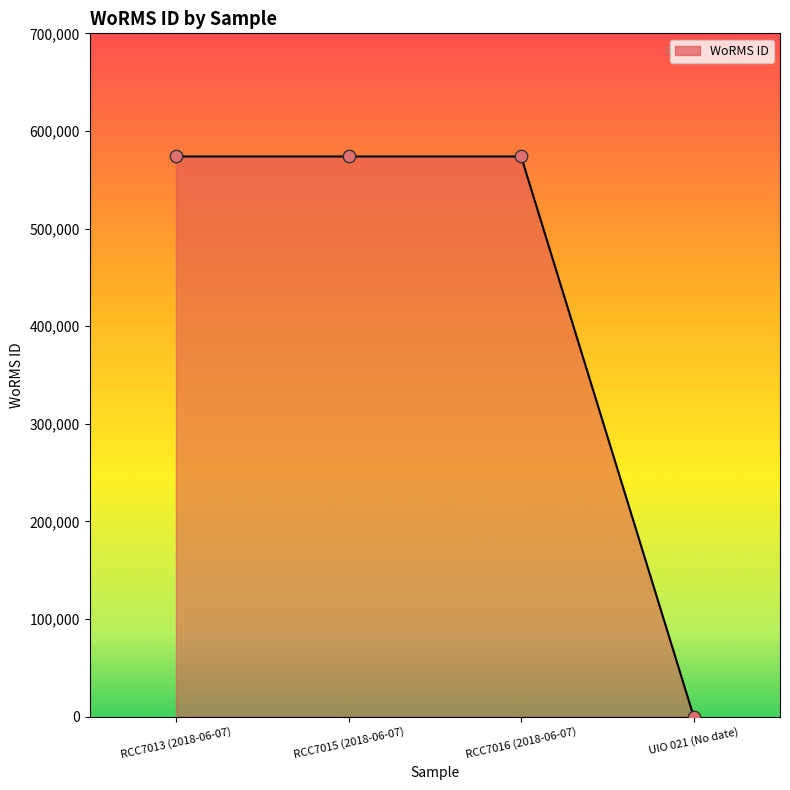

What is the change in value from RCC7013 (2018-06-07) to UIO 021 (No date)?

-573853